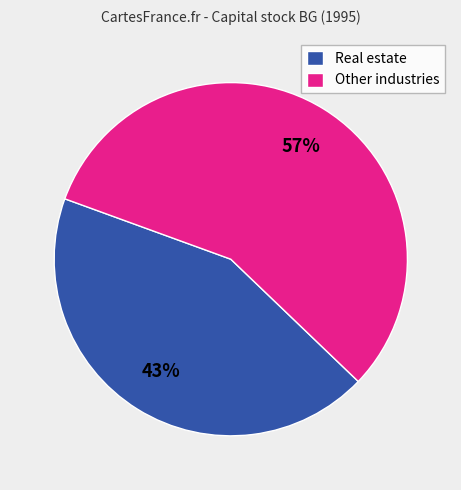

To the nearest percent, what is the average slice percentage?

50%